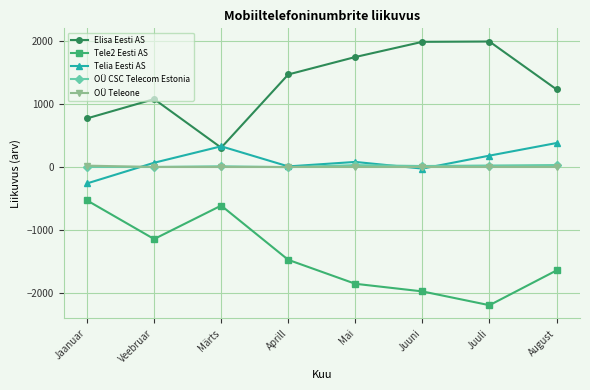

What is the difference between the maximum and minimum values in the Elisa Eesti AS series?

1685